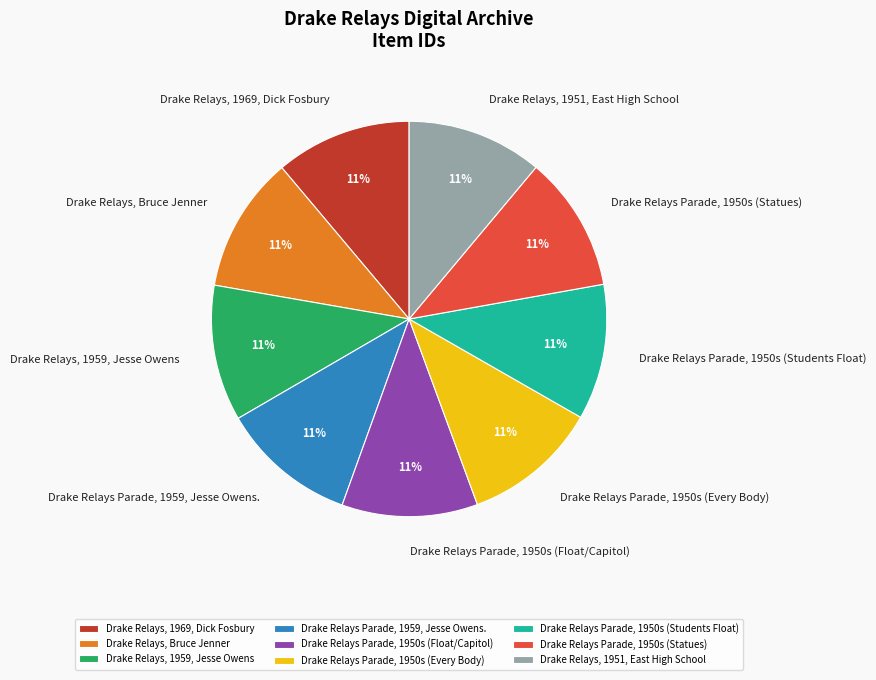

Combined, do Drake Relays, 1969, Dick Fosbury and Drake Relays Parade, 1959, Jesse Owens. account for over 50%?

No